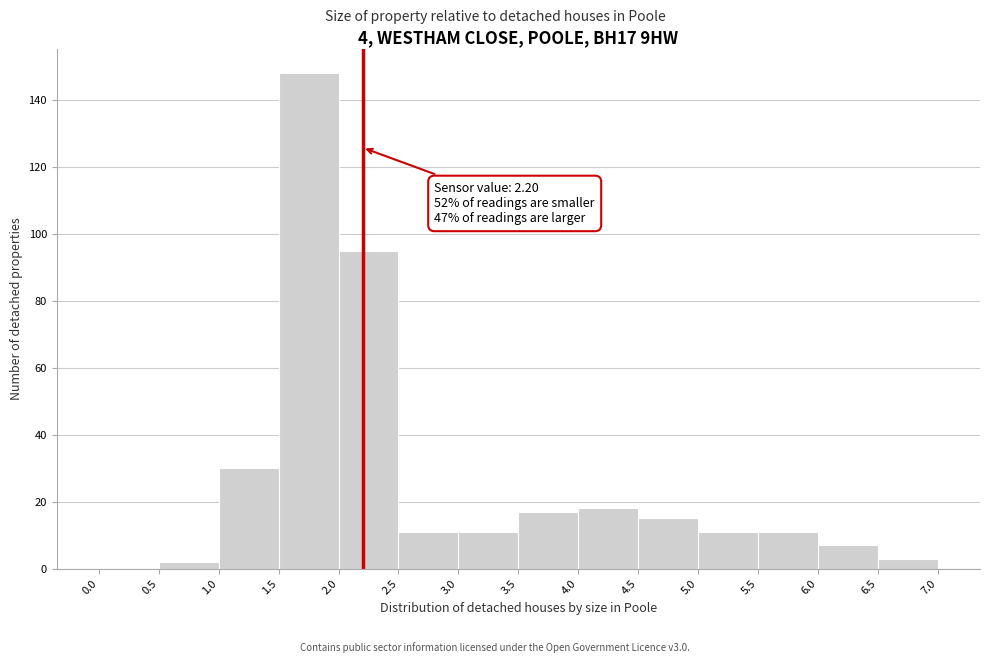

Over which range of the x-axis is the bar tallest?

1.5 to 2.0